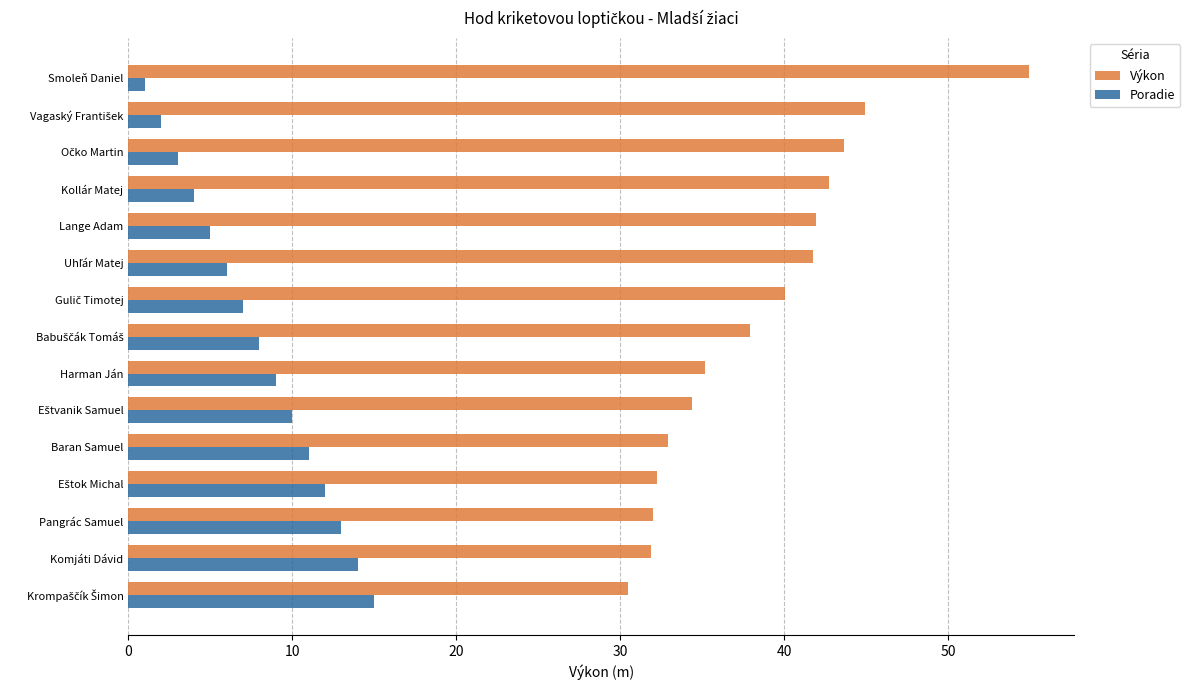

Read the Výkon value at Baran Samuel.

33.0